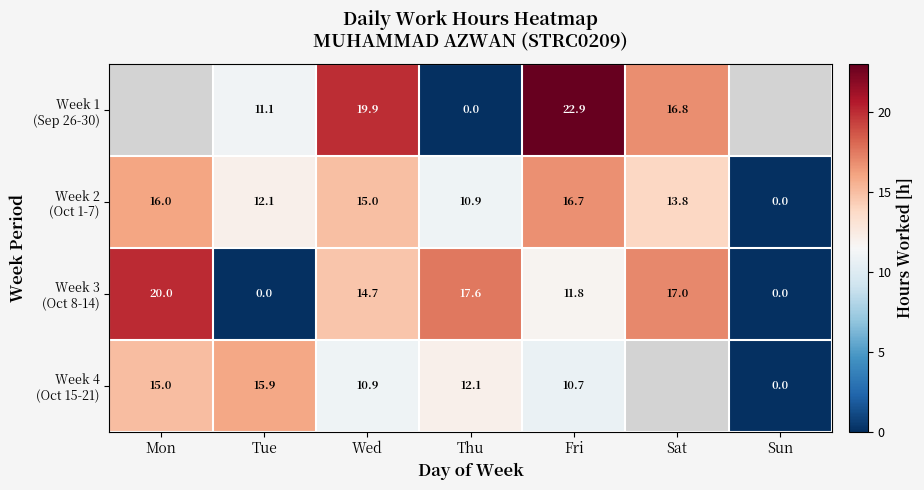

How many distinct data groups are displayed?

4